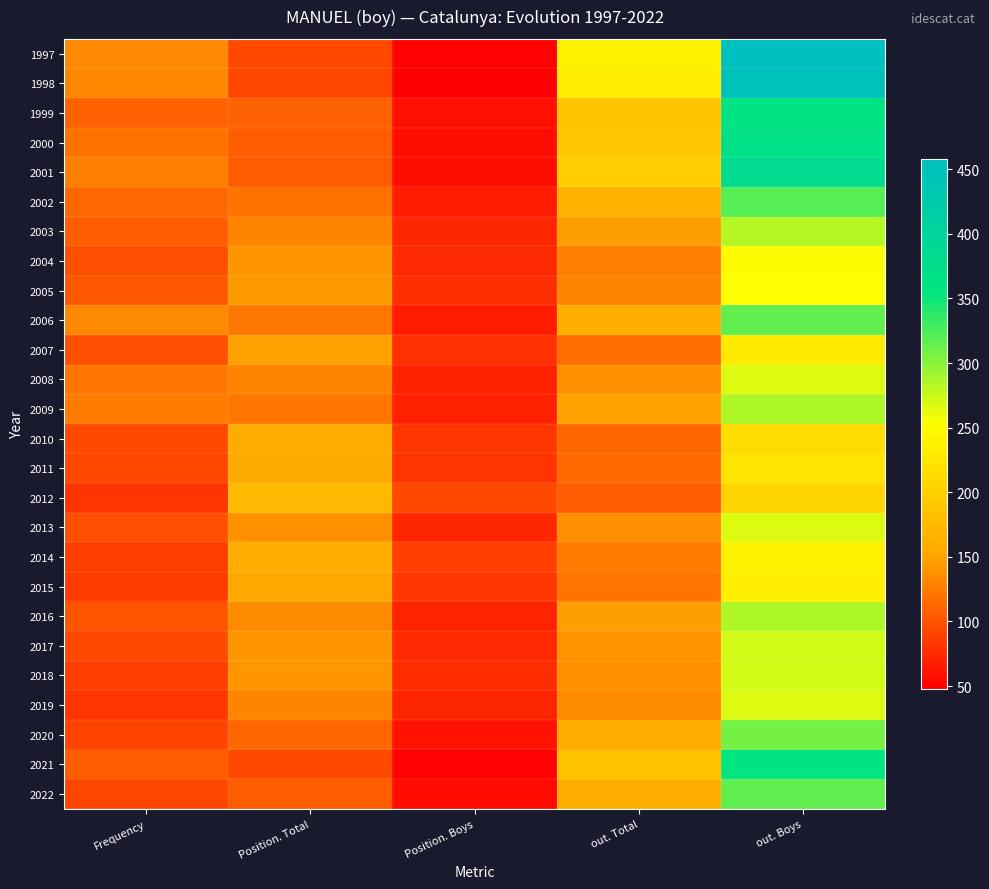

Reading left to right, what are all the values shown in this chart?

1997: Frequency=134	Position. Total=94	Position. Boys=51	out. Total=236	out. Boys=458
1998: Frequency=132	Position. Total=92	Position. Boys=48	out. Total=233	out. Boys=449
1999: Frequency=110	Position. Total=109	Position. Boys=59	out. Total=185	out. Boys=361
2000: Frequency=120	Position. Total=107	Position. Boys=57	out. Total=189	out. Boys=367
2001: Frequency=127	Position. Total=105	Position. Boys=57	out. Total=196	out. Boys=382
2002: Frequency=113	Position. Total=120	Position. Boys=67	out. Total=165	out. Boys=321
2003: Frequency=107	Position. Total=131	Position. Boys=73	out. Total=147	out. Boys=283
2004: Frequency=98	Position. Total=141	Position. Boys=75	out. Total=128	out. Boys=249
2005: Frequency=104	Position. Total=144	Position. Boys=78	out. Total=131	out. Boys=252
2006: Frequency=134	Position. Total=123	Position. Boys=66	out. Total=163	out. Boys=316
2007: Frequency=99	Position. Total=148	Position. Boys=79	out. Total=118	out. Boys=230
2008: Frequency=123	Position. Total=131	Position. Boys=70	out. Total=138	out. Boys=267
2009: Frequency=126	Position. Total=123	Position. Boys=69	out. Total=148	out. Boys=286
2010: Frequency=93	Position. Total=157	Position. Boys=83	out. Total=111	out. Boys=213
2011: Frequency=93	Position. Total=156	Position. Boys=81	out. Total=115	out. Boys=224
2012: Frequency=81	Position. Total=174	Position. Boys=93	out. Total=105	out. Boys=204
2013: Frequency=98	Position. Total=138	Position. Boys=73	out. Total=137	out. Boys=266
2014: Frequency=88	Position. Total=160	Position. Boys=87	out. Total=124	out. Boys=238
2015: Frequency=85	Position. Total=155	Position. Boys=83	out. Total=121	out. Boys=234
2016: Frequency=101	Position. Total=136	Position. Boys=72	out. Total=147	out. Boys=286
2017: Frequency=93	Position. Total=141	Position. Boys=74	out. Total=140	out. Boys=271
2018: Frequency=88	Position. Total=141	Position. Boys=76	out. Total=139	out. Boys=272
2019: Frequency=83	Position. Total=130	Position. Boys=71	out. Total=136	out. Boys=267
2020: Frequency=91	Position. Total=112	Position. Boys=60	out. Total=157	out. Boys=308
2021: Frequency=106	Position. Total=94	Position. Boys=50	out. Total=184	out. Boys=358
2022: Frequency=92	Position. Total=105	Position. Boys=55	out. Total=163	out. Boys=316